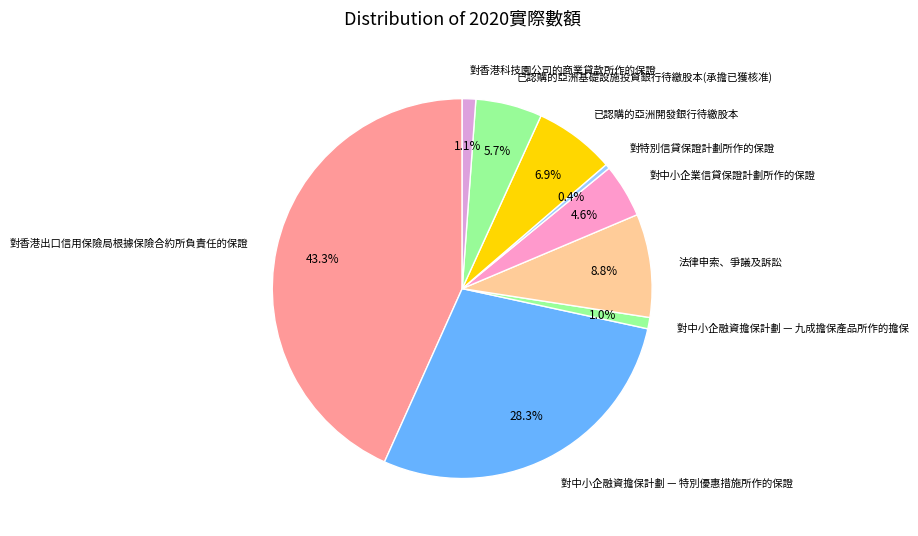

How many segments does this pie chart have?

9